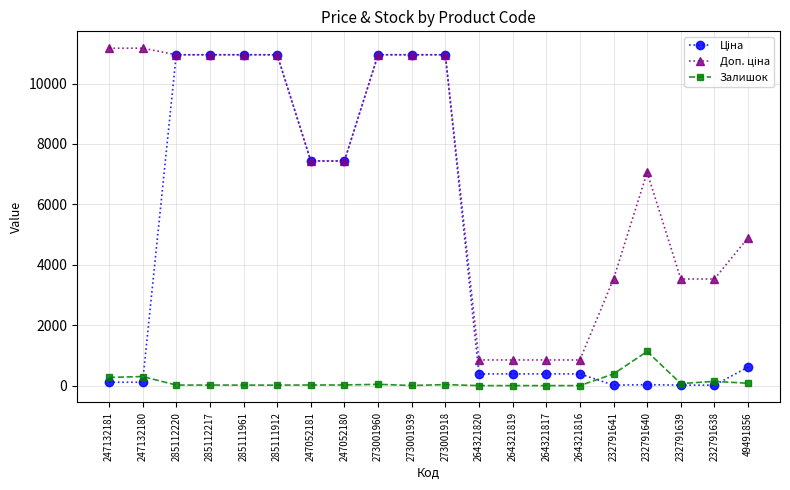

What is the label of the 16th point from the left?

232791641